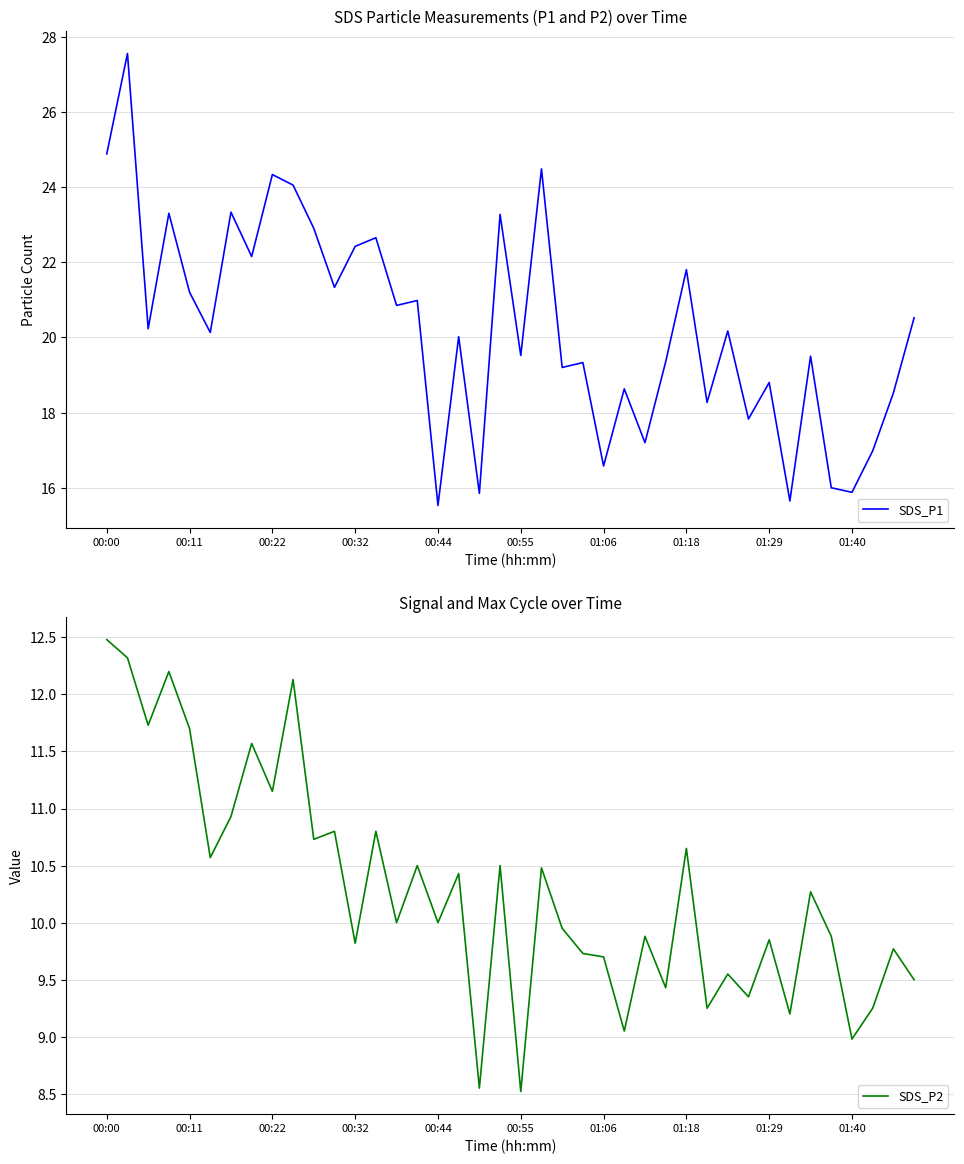

At how many categories does at least one series exceed 9?

40